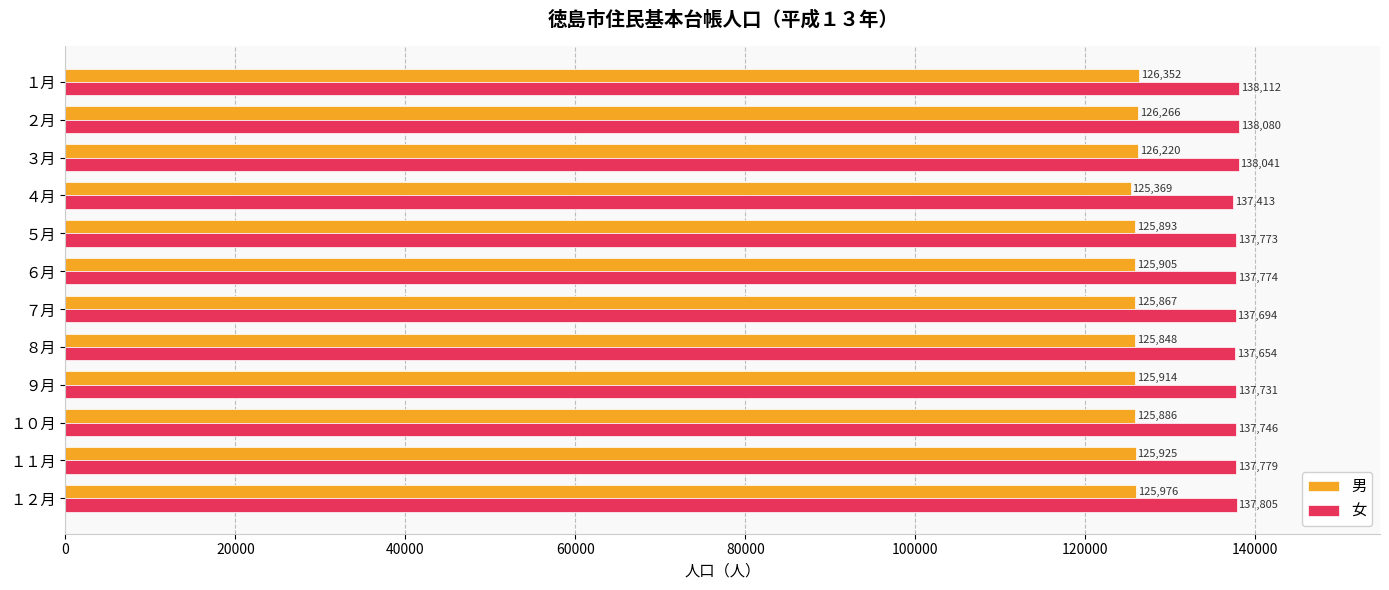

At which label is 女 closest to 137762?

５月